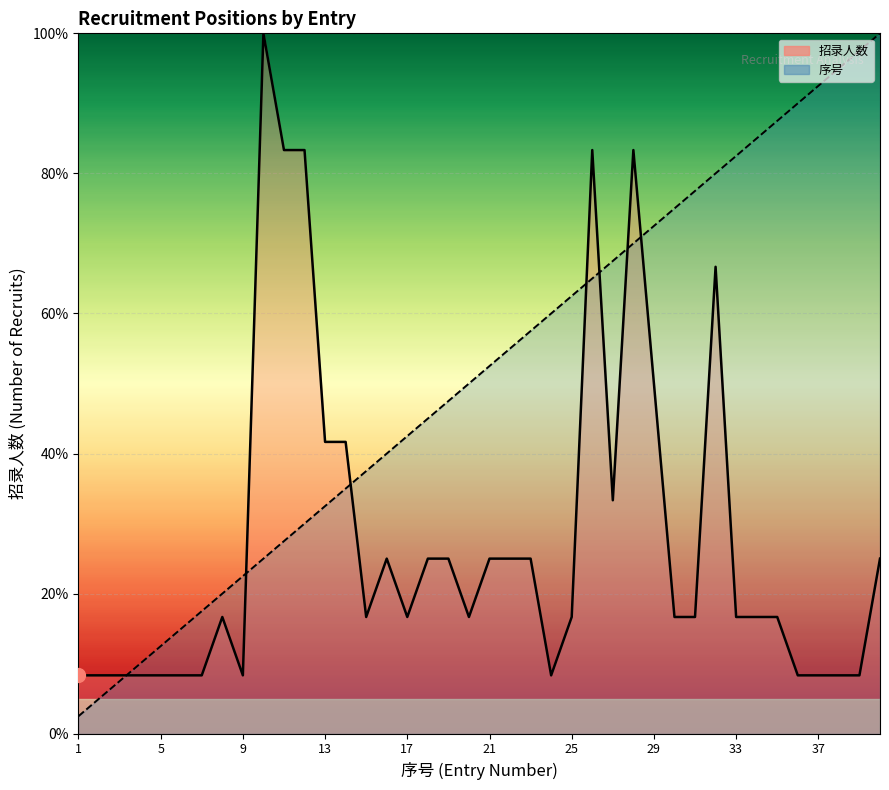

Rank the series by their average value, from highest to lowest.

序号 (line), 招录人数 (line)